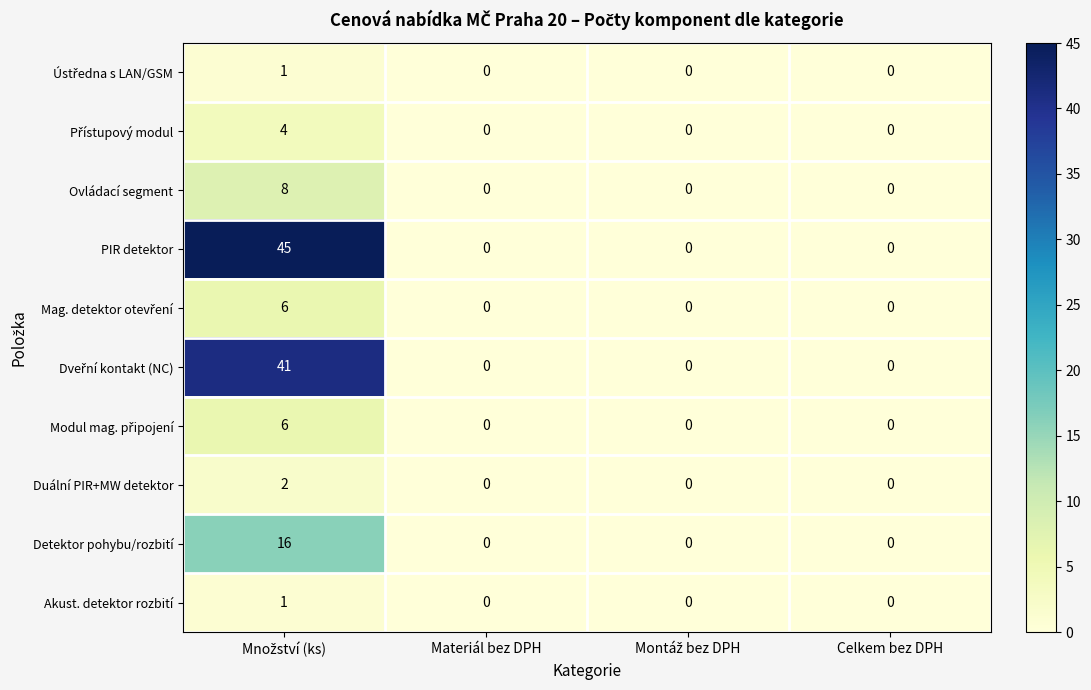

The PIR detektor series shows 0 at Materiál bez DPH. True or false?

True